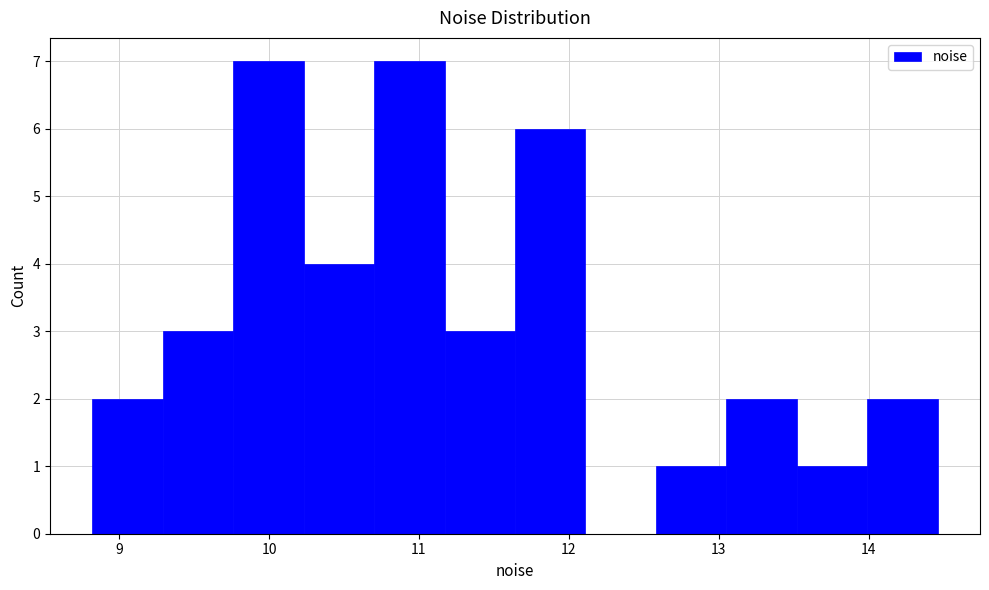

Reading left to right, transcribe this chart: for each bar, give the range it covers on the x-axis and its height. Neither the bar edges nor the heights are printed on the chart, so give them approximately, as read against the axes.

8.8 to 9.3: 2
9.3 to 9.8: 3
9.8 to 10.2: 7
10.2 to 10.7: 4
10.7 to 11.2: 7
11.2 to 11.6: 3
11.6 to 12.1: 6
12.1 to 12.6: 0
12.6 to 13.1: 1
13.1 to 13.5: 2
13.5 to 14.0: 1
14.0 to 14.5: 2